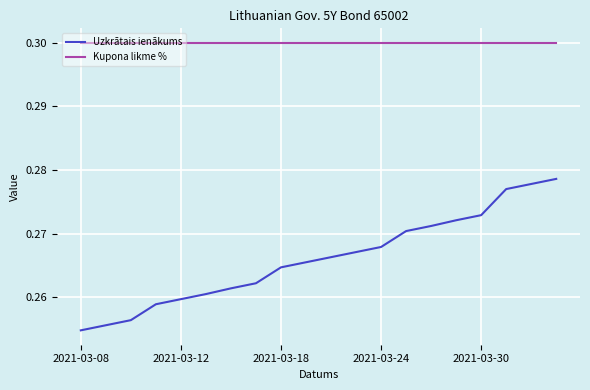

Rank the series by their average value, from lowest to highest.

Uzkrātais ienākums, Kupona likme %